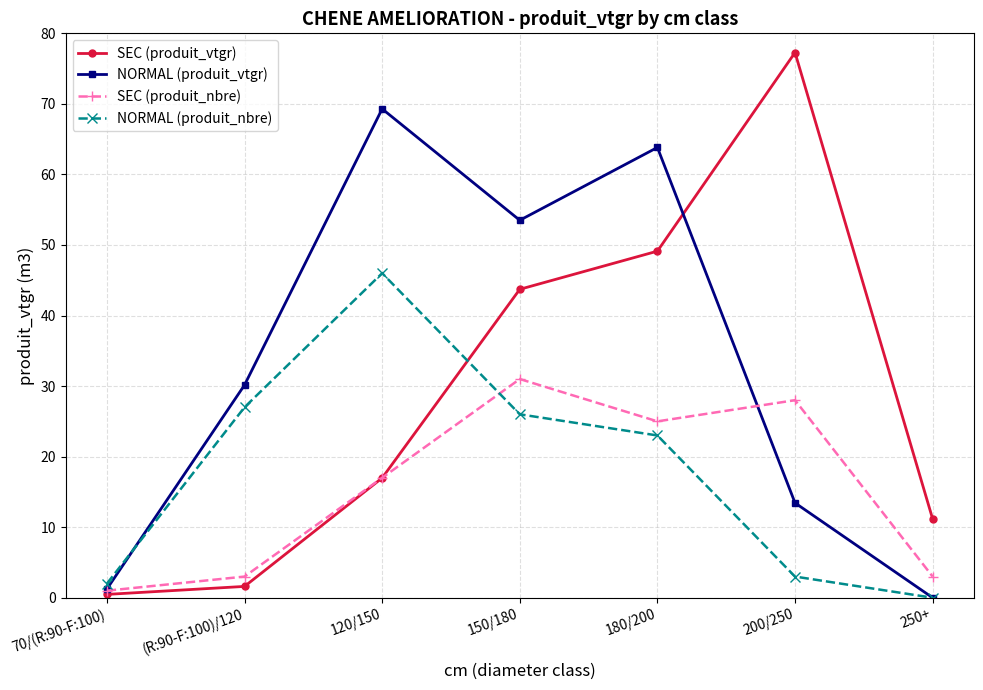

Is the value of SEC (produit_nbre) at 250+ greater than the value of SEC (produit_vtgr) at 180/200?

No